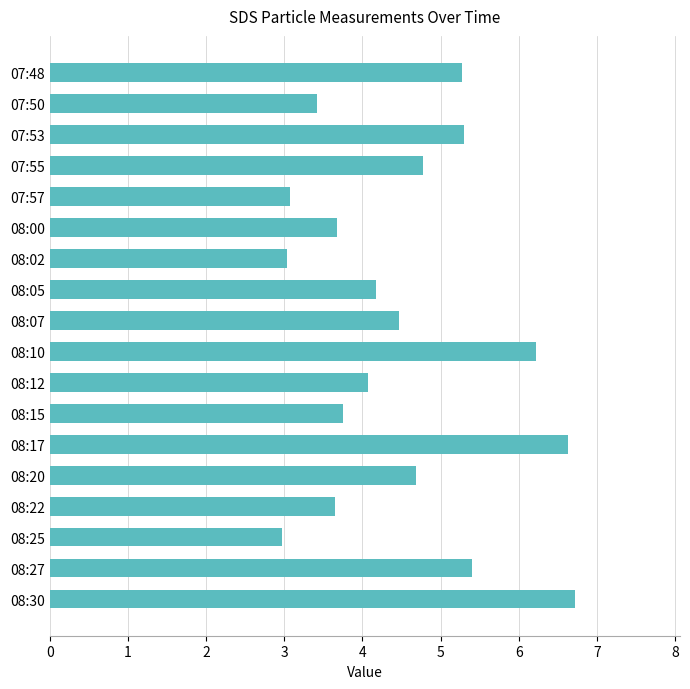

What is the label of the 1st bar from the top?

07:48